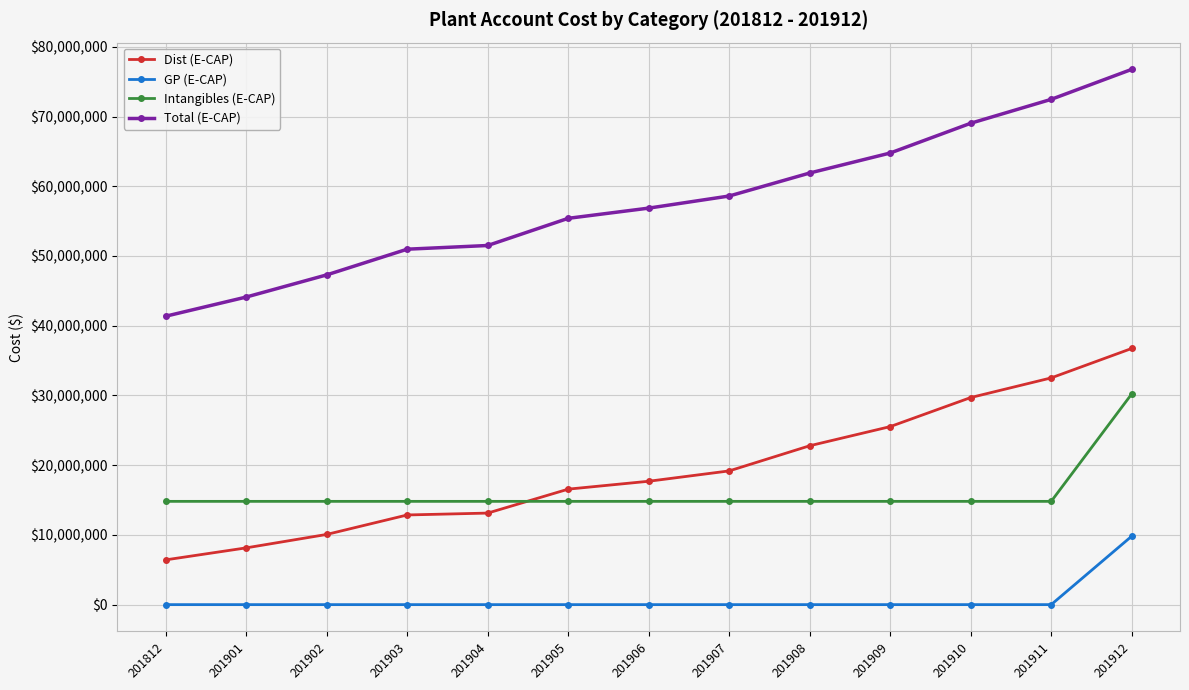

Which series has the largest total across all categories?

Total (E-CAP)